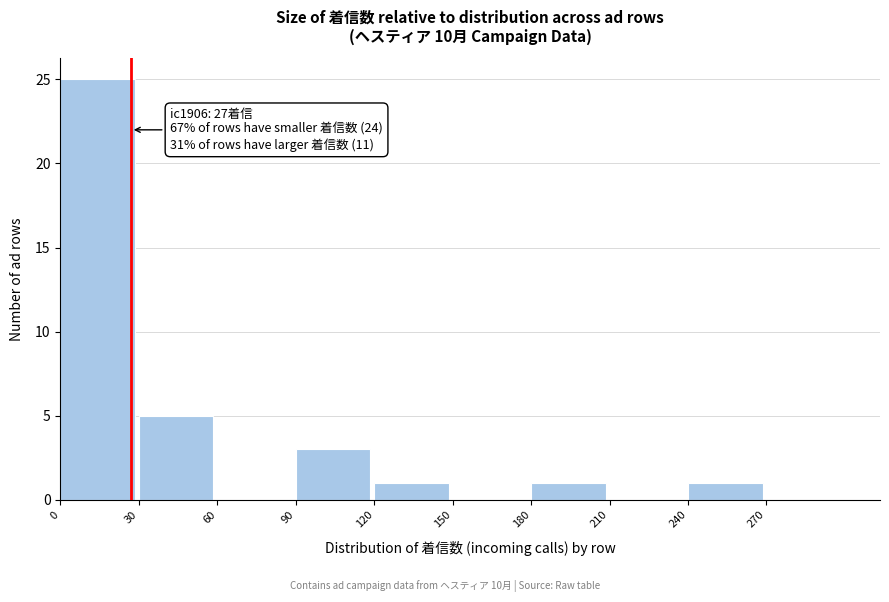

Which range on the x-axis has the tallest bar?

0 to 30